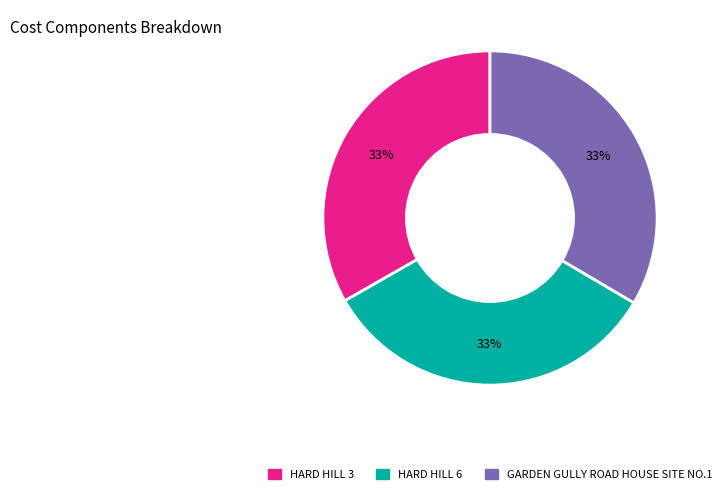

To the nearest percent, what is the combined percentage of GARDEN GULLY ROAD HOUSE SITE NO.1 and HARD HILL 6?

67%